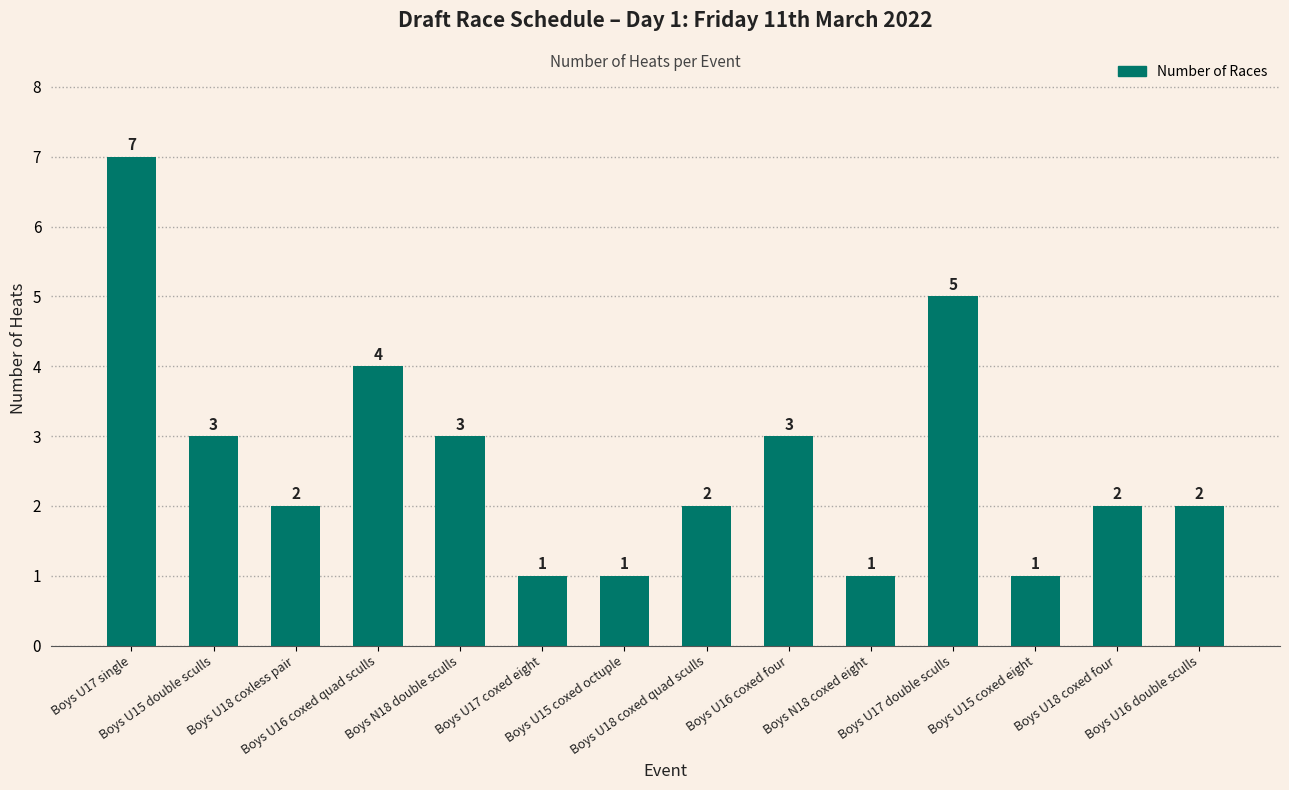

What is the maximum value shown in the chart?

7